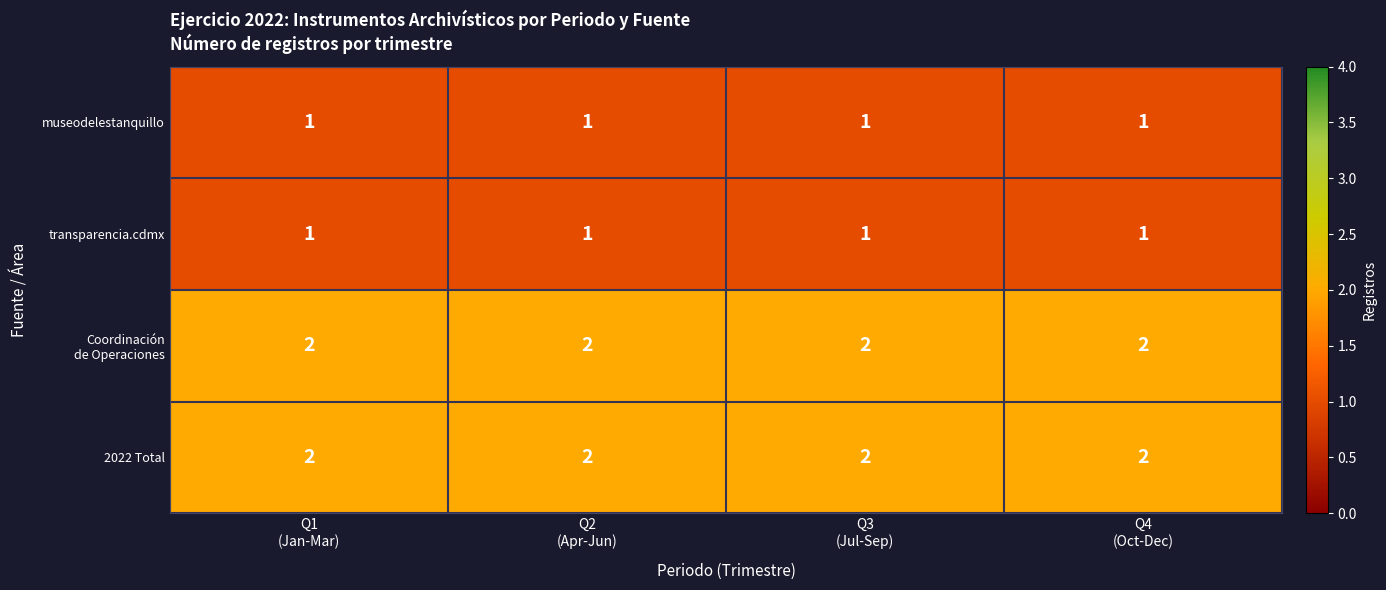

What is the sum of all transparencia.cdmx values?

4